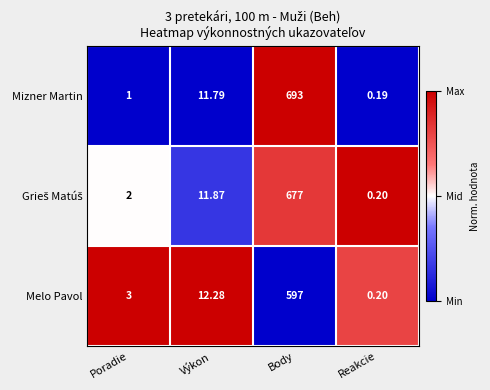

Which series has the widest spread of values?

Mizner Martin